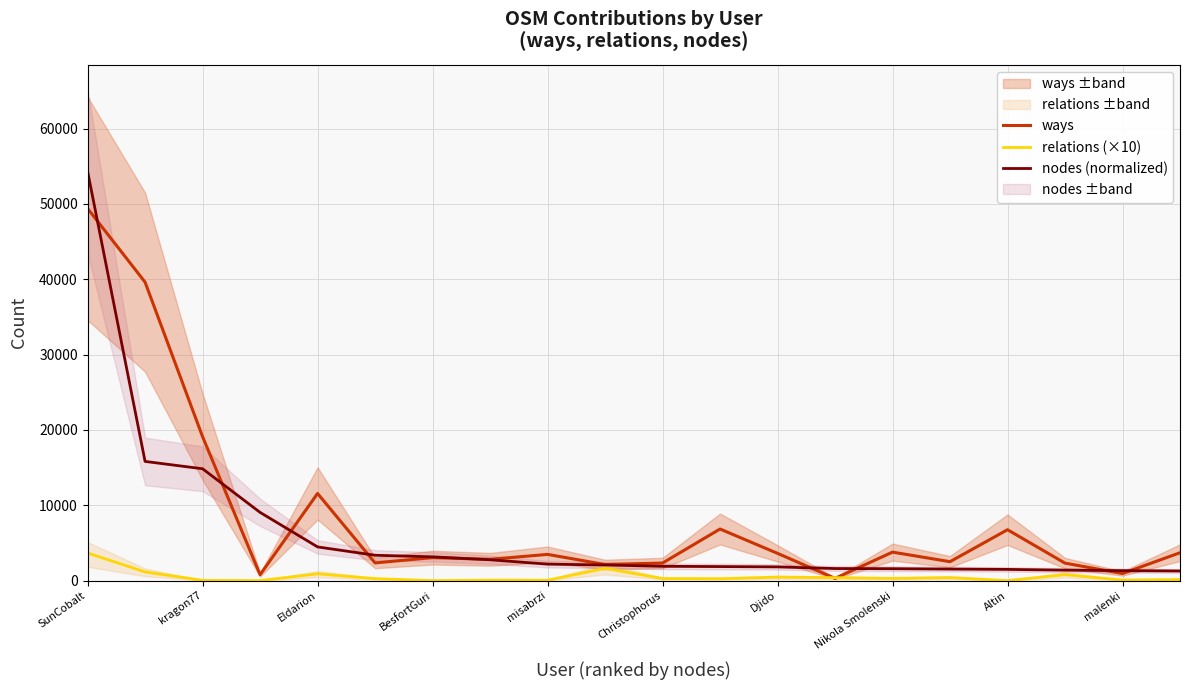

What is the highest value of the ways series?

49388.0